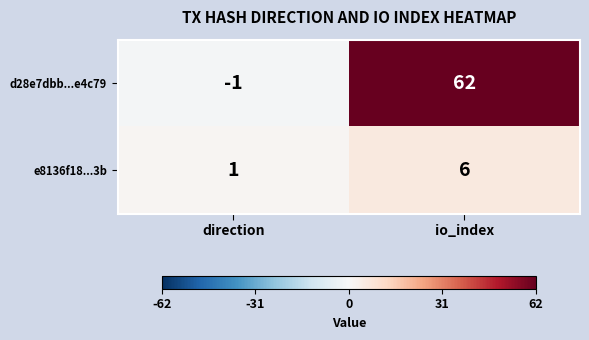

Reading left to right, what are all the values shown in this chart?

d28e7dbb...e4c79: -1	62
e8136f18...3b: 1	6